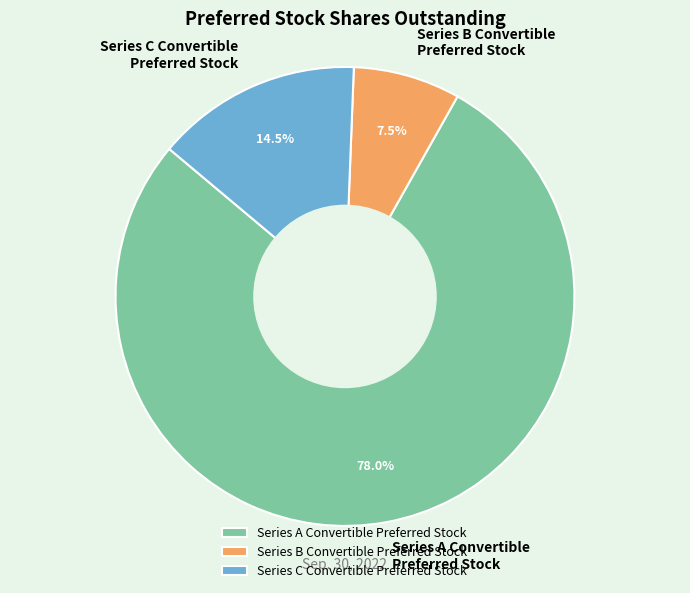

What is the majority slice?

Series A Convertible Preferred Stock